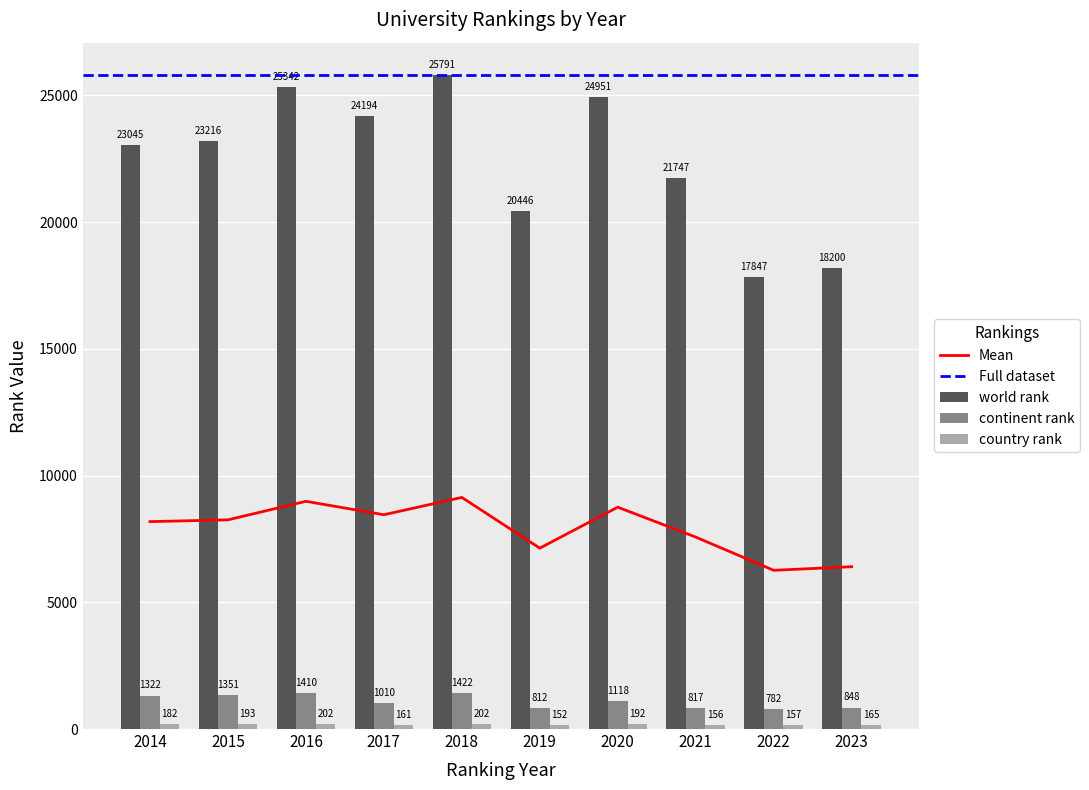

What is the value of the country rank (UNIRANKS) bar at the 2nd from the left?

193